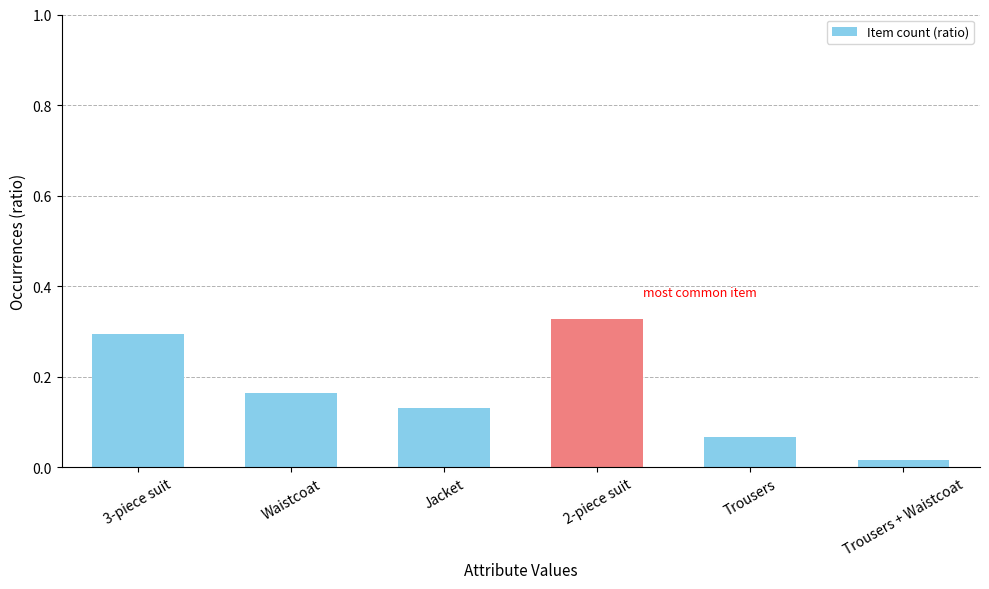

Which has a higher value, 2-piece suit or Trousers + Waistcoat?

2-piece suit